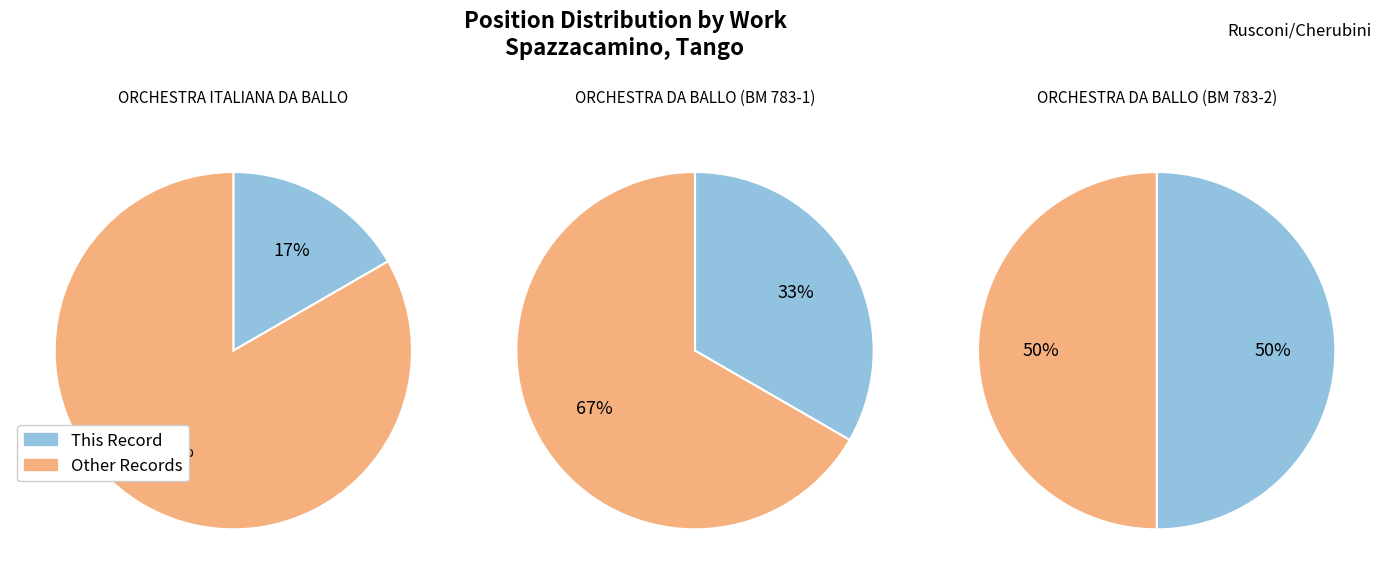

What is the ratio of the value at Spazzacamino, TangoRusconi/Cherubini (BM783-2) to the value at Spazzacamino, Tango Rusconi/Cherubini?

3.0